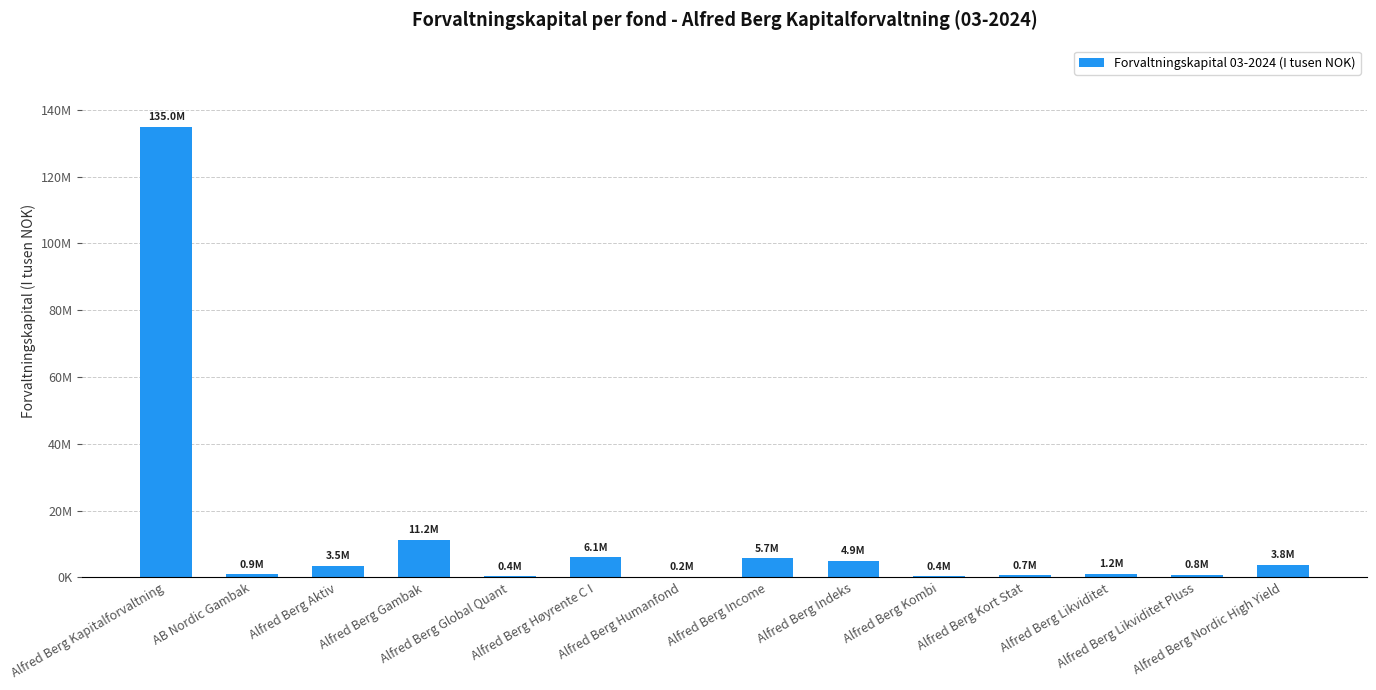

Reading right to left, extract all data points from this chart.

3802213	817258	1158261	717840	393928	4943584	5684548	159516	6106336	398382	11231764	3486436	903110	134984462